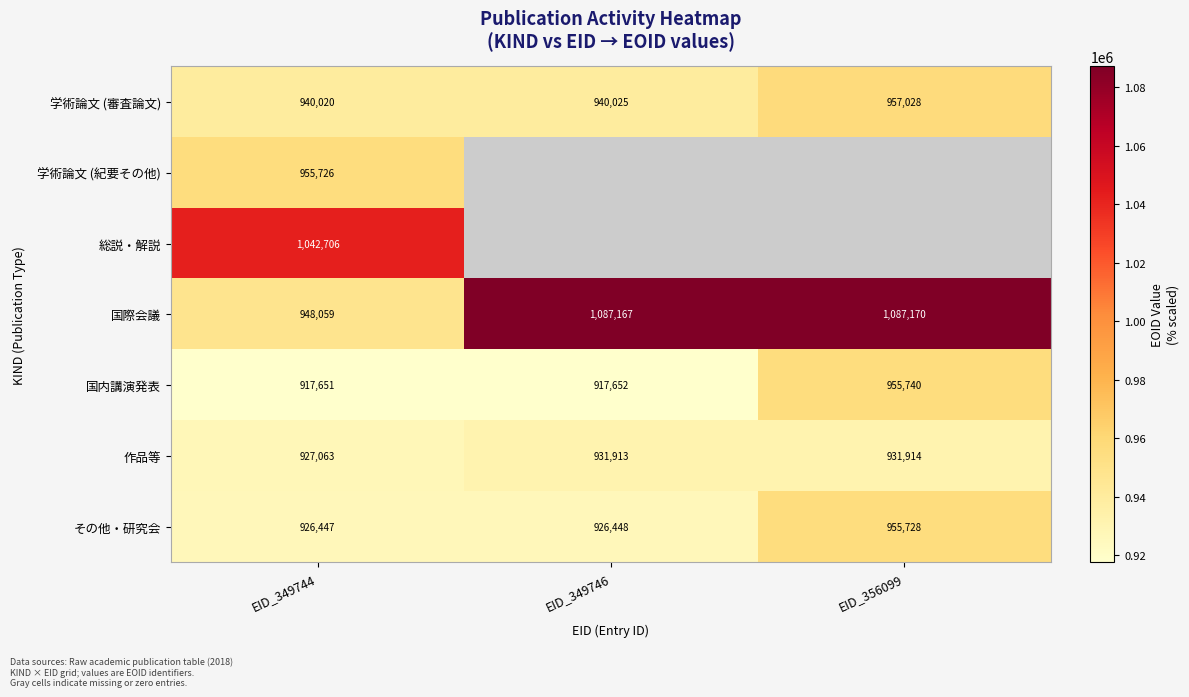

Rank the series at EID_349744 from lowest to highest value.

国内講演発表, その他・研究会, 作品等, 学術論文 (審査論文), 国際会議, 学術論文 (紀要その他), 総説・解説